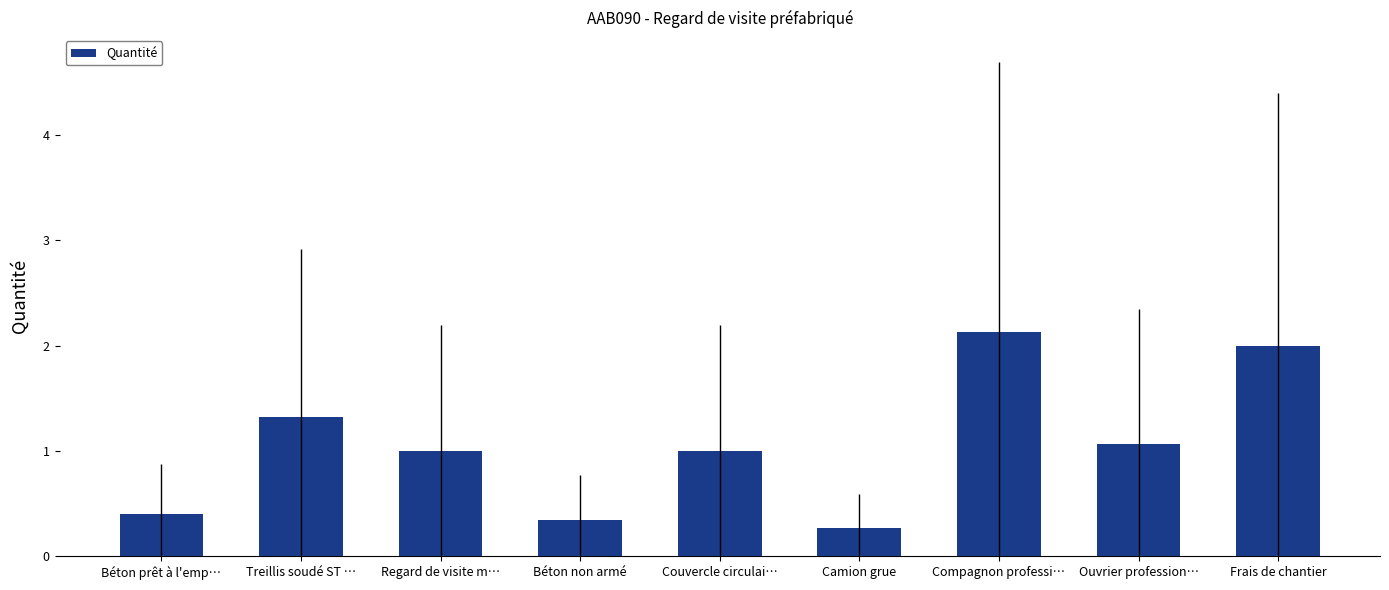

The value at Béton non armé is 0.5. True or false?

False